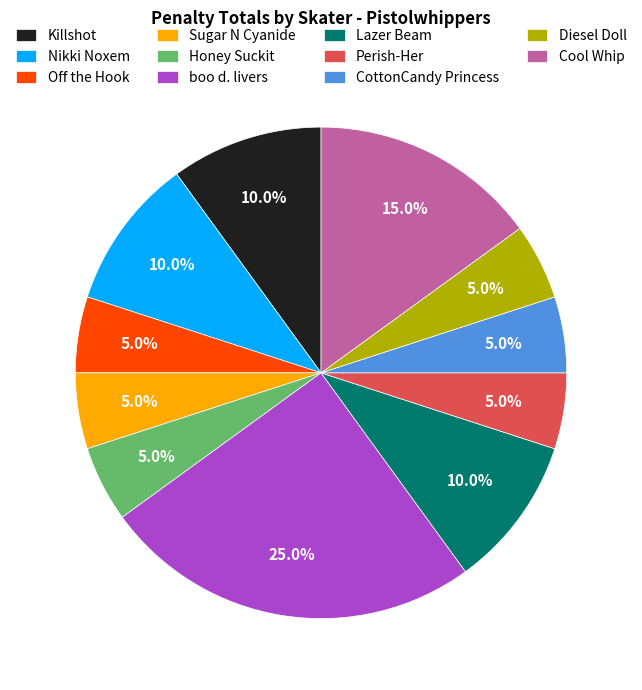

Is there a majority slice in this chart?

No